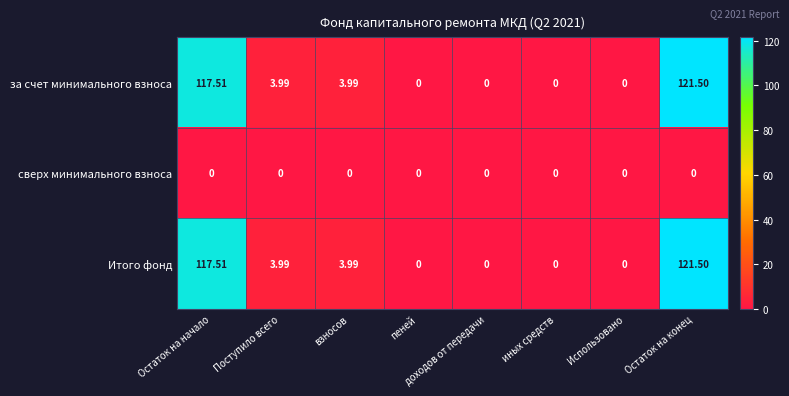

Which category has the highest value in the за счет минимального взноса series?

Остаток на конец